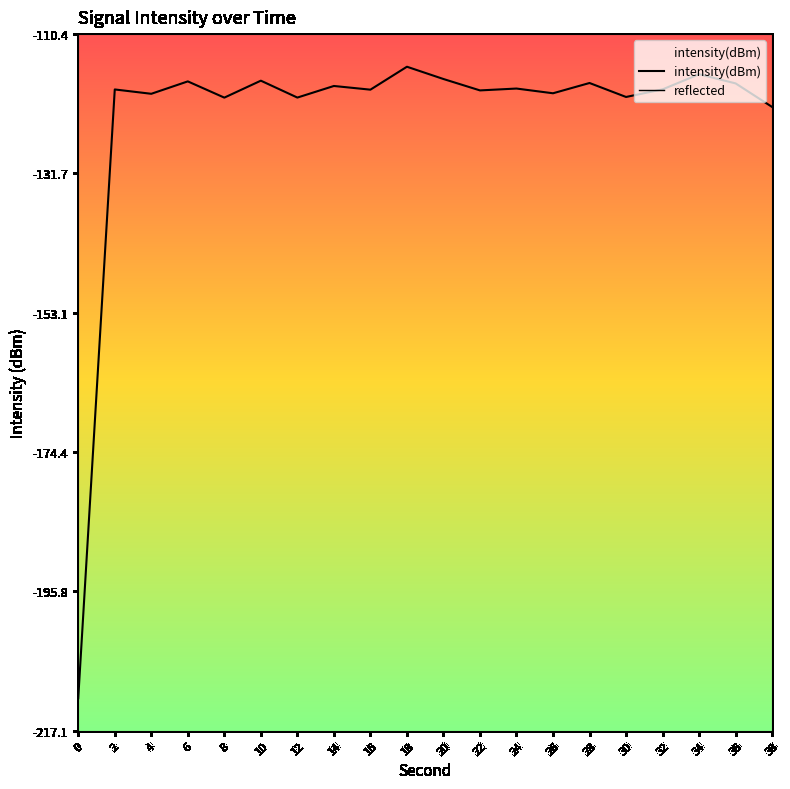

The value at 8 is -62.6. True or false?

False